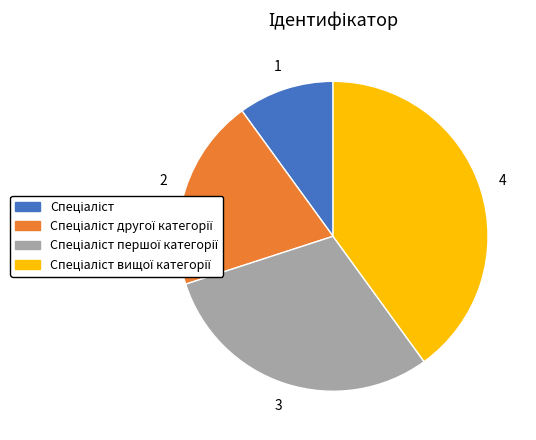

Is there a majority slice in this chart?

No